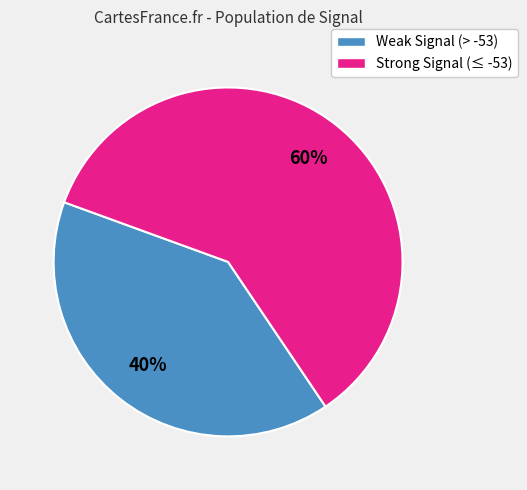

Is there a majority slice in this chart?

Yes